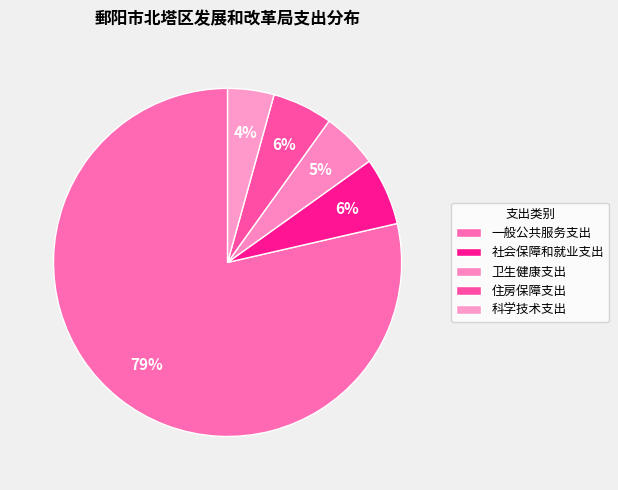

Which category has the biggest portion of the pie?

一般公共服务支出